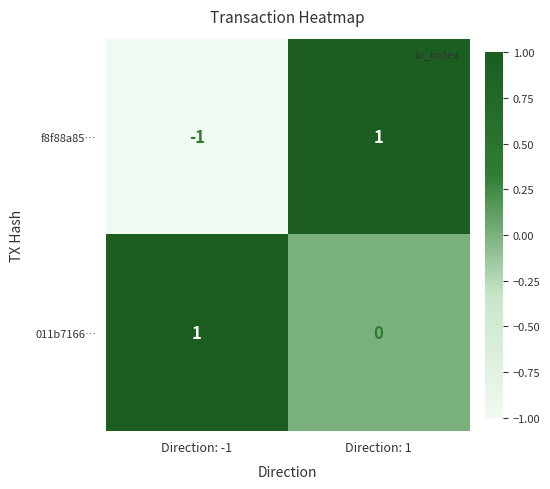

Rank the series at Direction: 1 from lowest to highest value.

011b7166…, f8f88a85…